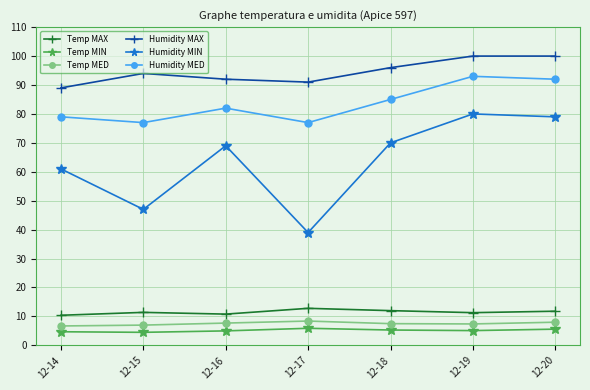

What is the value of the Temp MAX point at the 6th from the left?

11.3